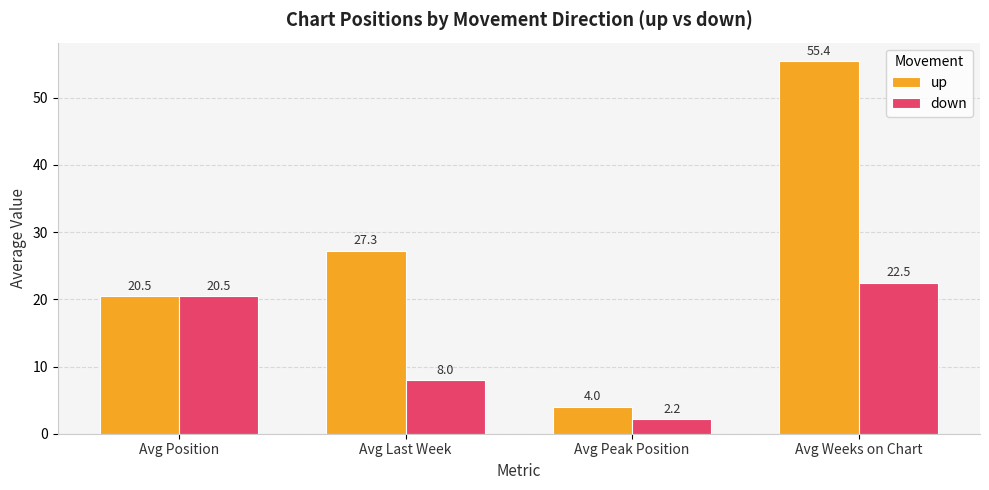

Which series changed the most between Avg Last Week and Avg Weeks on Chart?

up